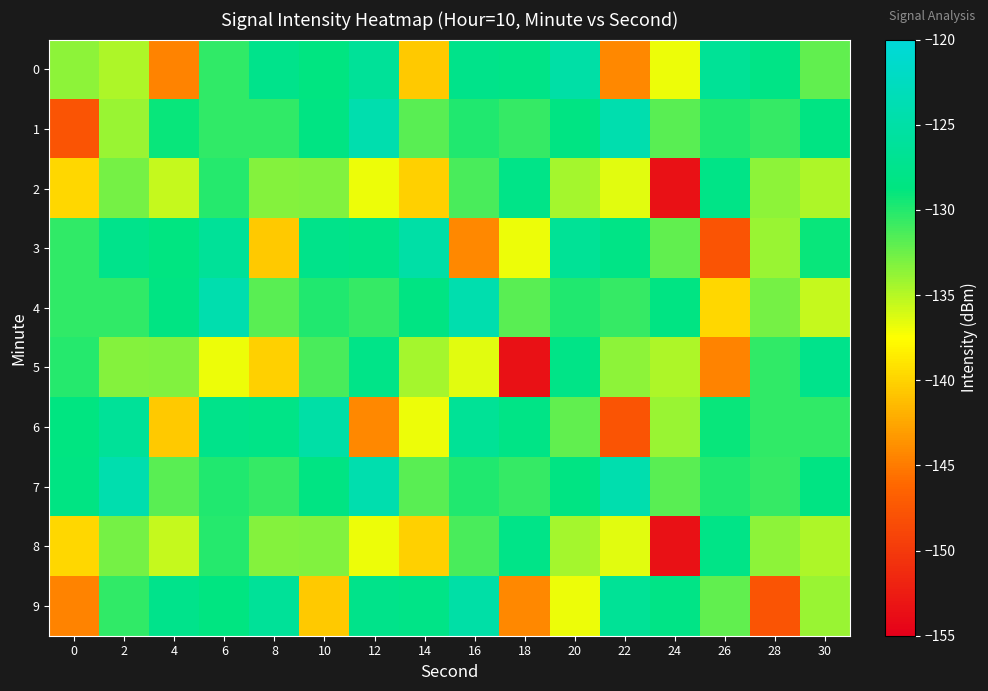

What is the minimum value shown in the chart?

-153.4